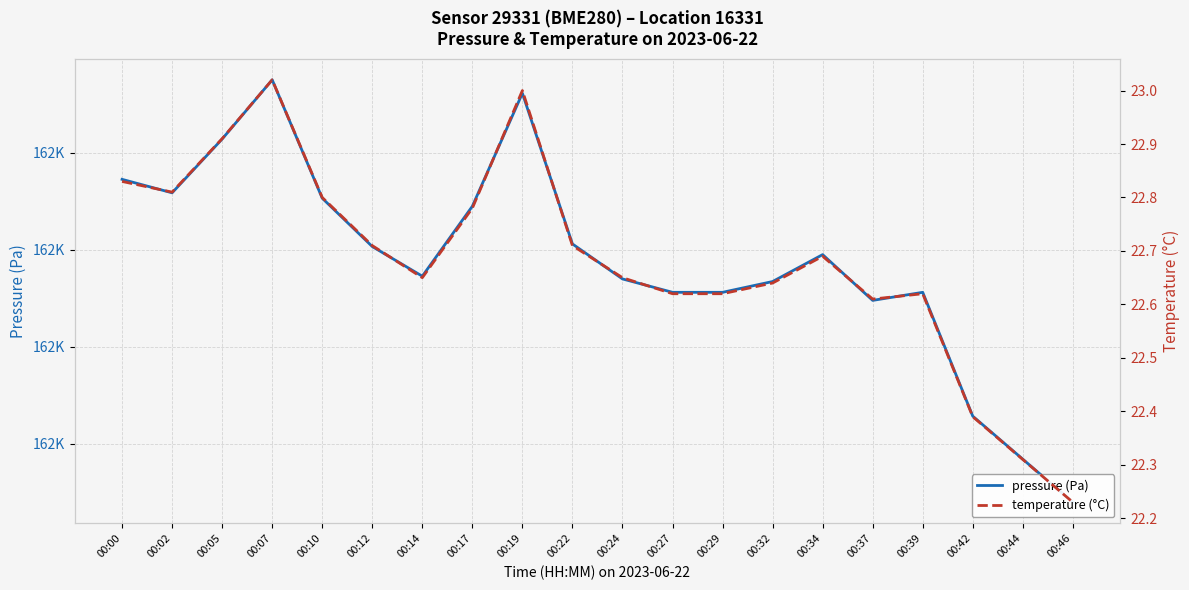

Reading left to right, list all the values displayed in this chart.

pressure (Pa): 00:00=161986.4	00:02=161979.4	00:05=162007.2	00:07=162037.7	00:10=161976.7	00:12=161951.8	00:14=161936.5	00:17=161972.5	00:19=162030.8	00:22=161953.1	00:24=161935.1	00:27=161928.2	00:29=161928.2	00:32=161933.7	00:34=161947.6	00:37=161924.0	00:39=161928.2	00:42=161864.3	00:44=161842.2	00:46=161820.0
temperature (°C): 00:00=22.8	00:02=22.8	00:05=22.9	00:07=23.0	00:10=22.8	00:12=22.7	00:14=22.6	00:17=22.8	00:19=23.0	00:22=22.7	00:24=22.6	00:27=22.6	00:29=22.6	00:32=22.6	00:34=22.7	00:37=22.6	00:39=22.6	00:42=22.4	00:44=22.3	00:46=22.2